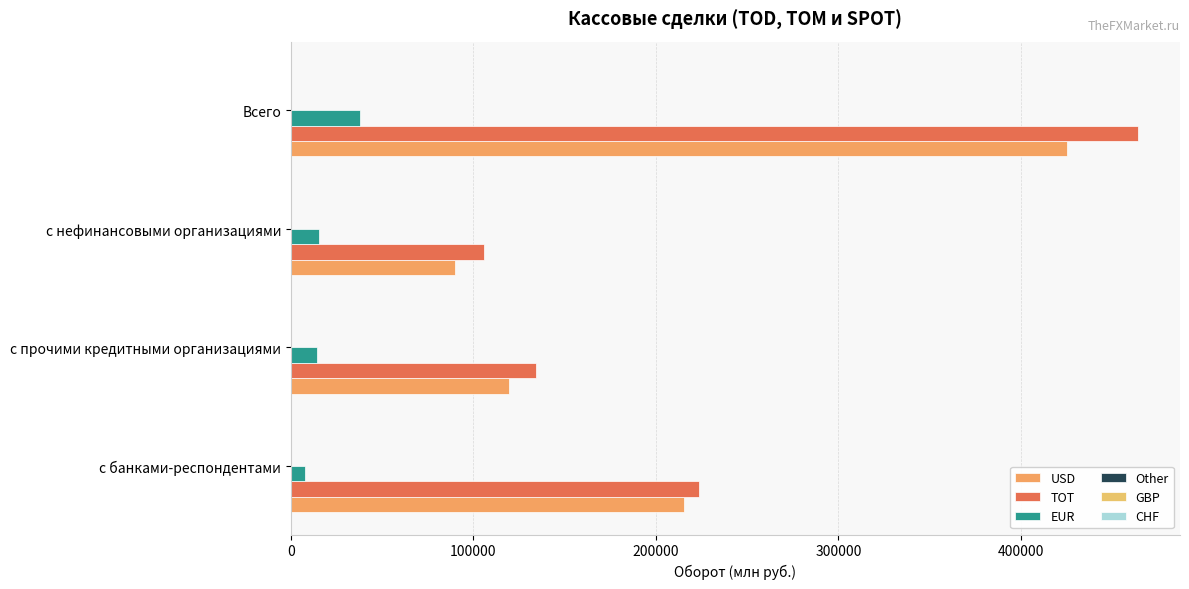

How many series are shown in this chart?

6